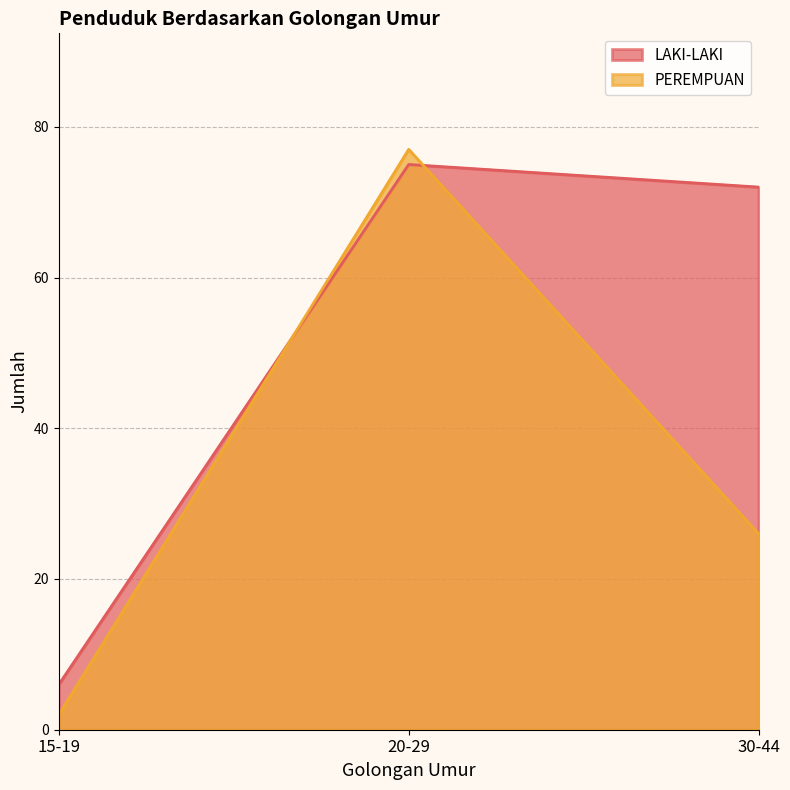

True or false: LAKI-LAKI has a value of 6 at 15-19.

True